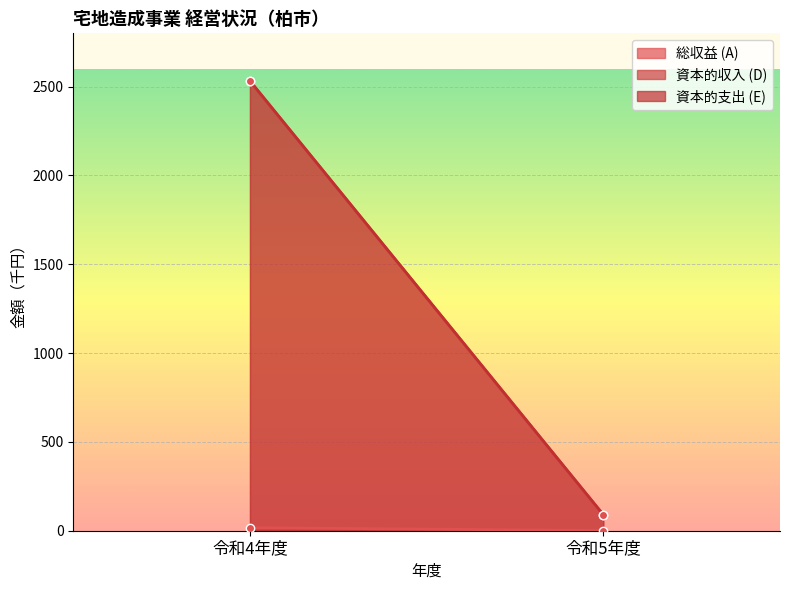

How many lines are shown in the chart?

3